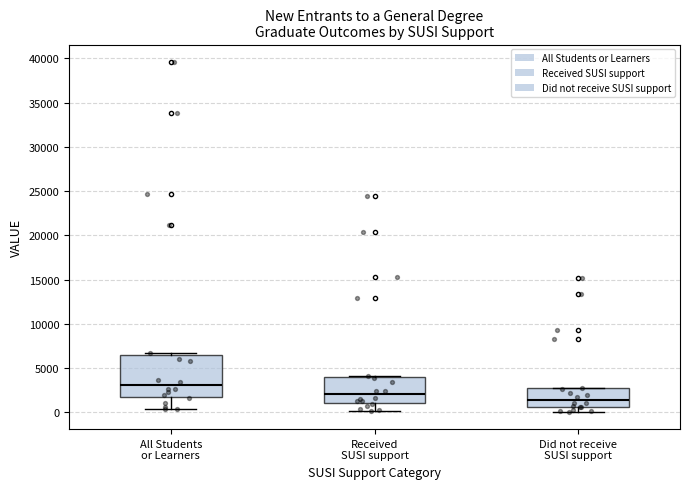

Reading left to right, transcribe this box plot: for each box, give where its median line is, the range the box spans, and where its two whiskers end, as read against the y-axis. The values are not printed on the chart, so give them approximately, as read against the axis.

All Students or Learners: median 3000, box 1500 to 6500, whiskers 500 to 6500 (just above the box's upper edge)
Received SUSI support: median 2000, box 1000 to 4000, whiskers 0 to 4000
Did not receive SUSI support: median 1500, box 500 to 2500, whiskers 0 to 3000